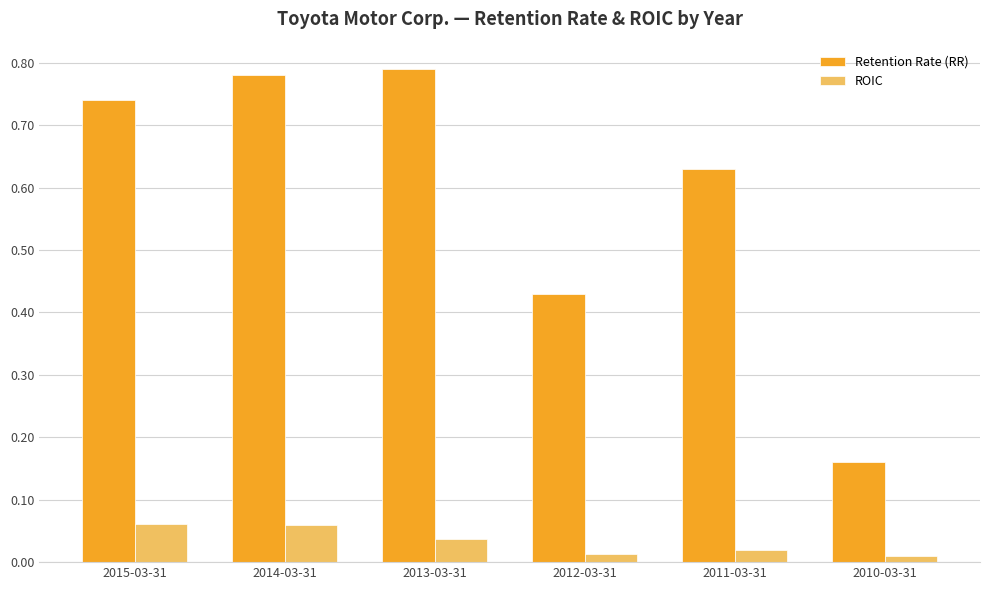

Is the value of ROIC at 2013-03-31 greater than the value of Retention Rate (RR) at 2011-03-31?

No